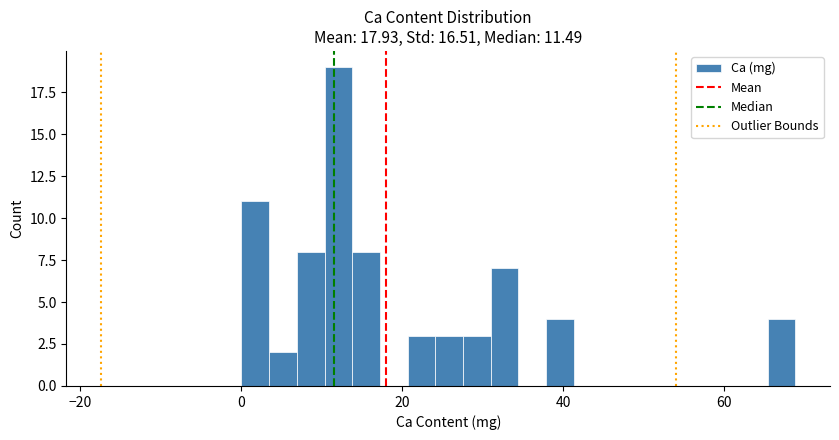

Around what value on the x-axis is the tallest bar? Give the approximate position of its centre, as read against the axis.

12